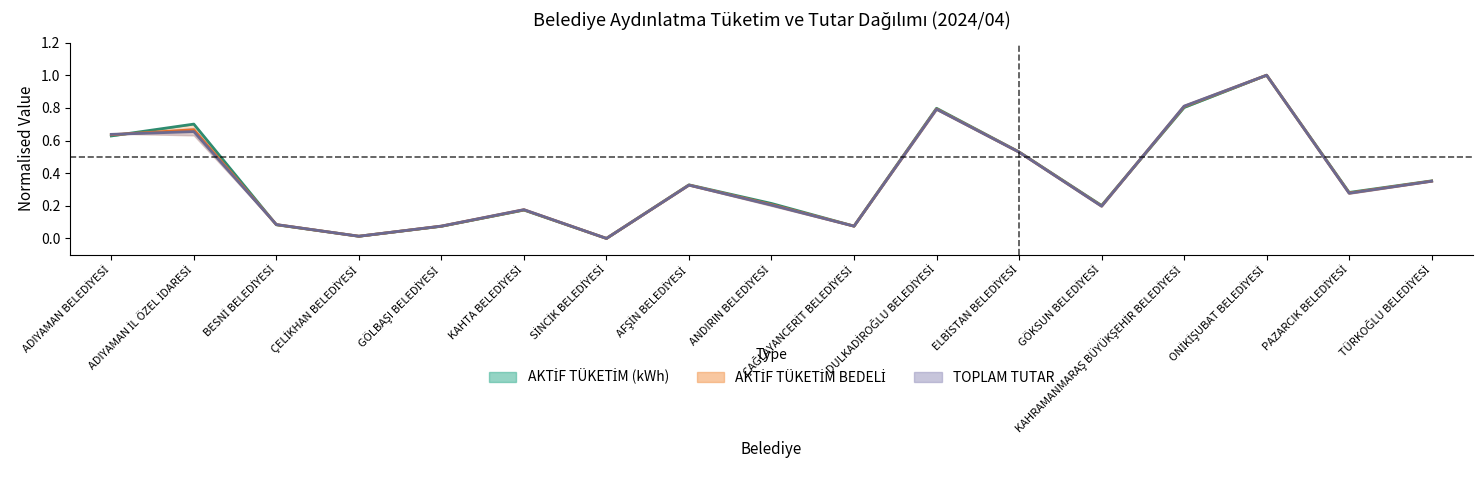

At which category is the sum across all series the highest?

ONİKİŞUBAT BELEDİYESİ